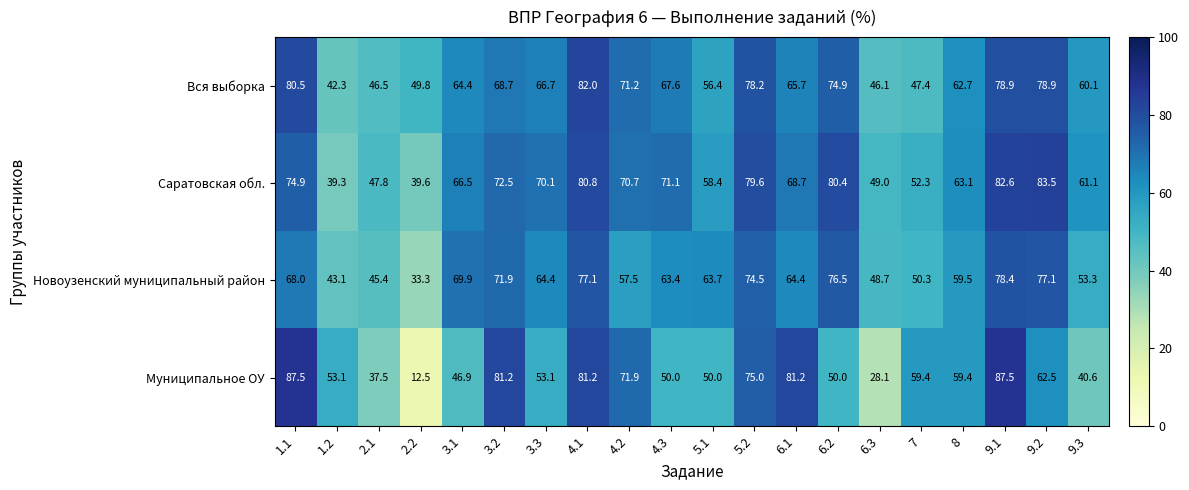

The value of Вся выборка at 3.3 is 28.0. True or false?

False